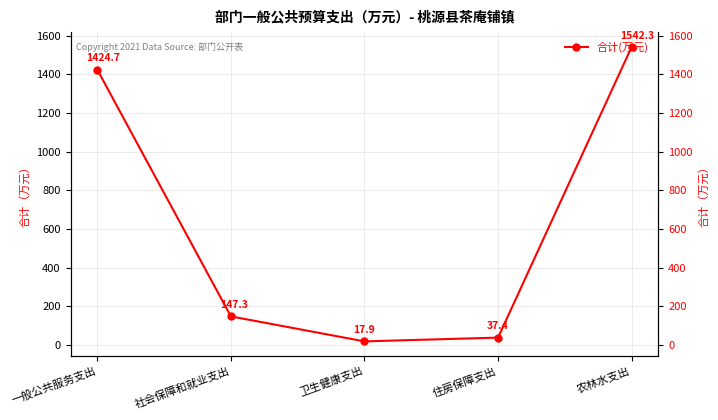

Where does the data first go above 147?

一般公共服务支出